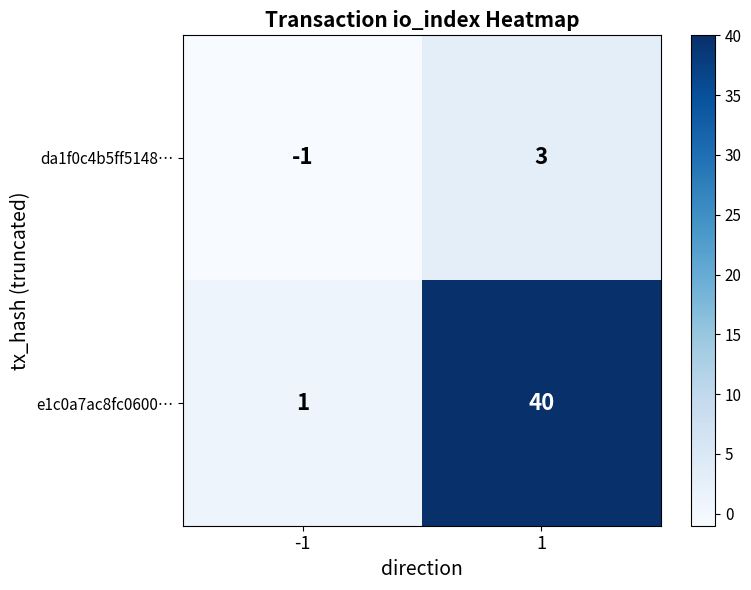

How many values in da1f0c4b5ff5148… are below zero?

1